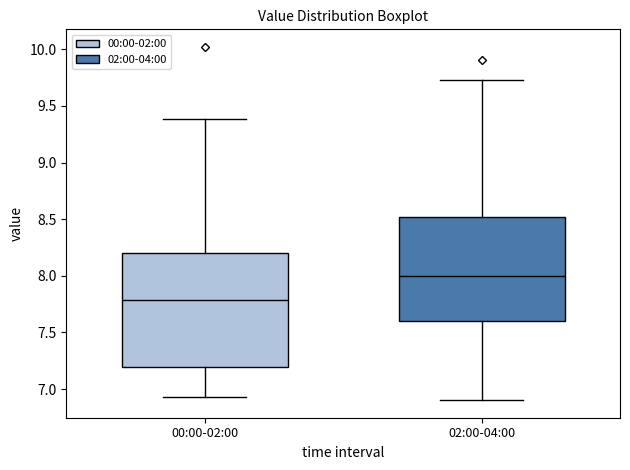

Reading left to right, transcribe this box plot: for each box, give where its median line is, the range the box spans, and where its two whiskers end, as read against the y-axis. The values are not printed on the chart, so give them approximately, as read against the axis.

00:00-02:00: median 7.80, box 7.20 to 8.20, whiskers 6.95 to 9.40
02:00-04:00: median 8.00, box 7.60 to 8.50, whiskers 6.90 to 9.75